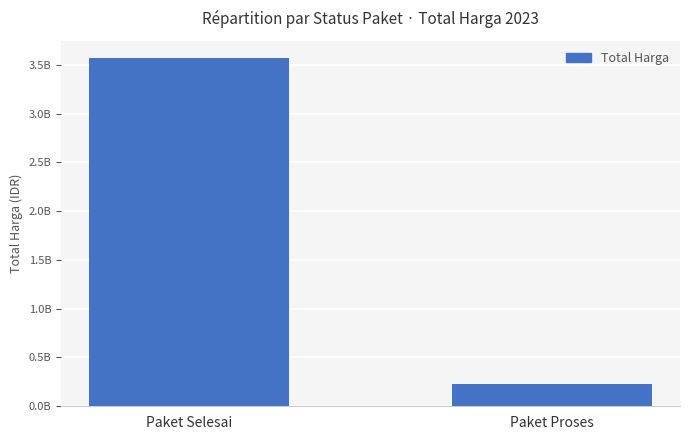

List the labels in order of value, smallest first.

Paket Proses, Paket Selesai